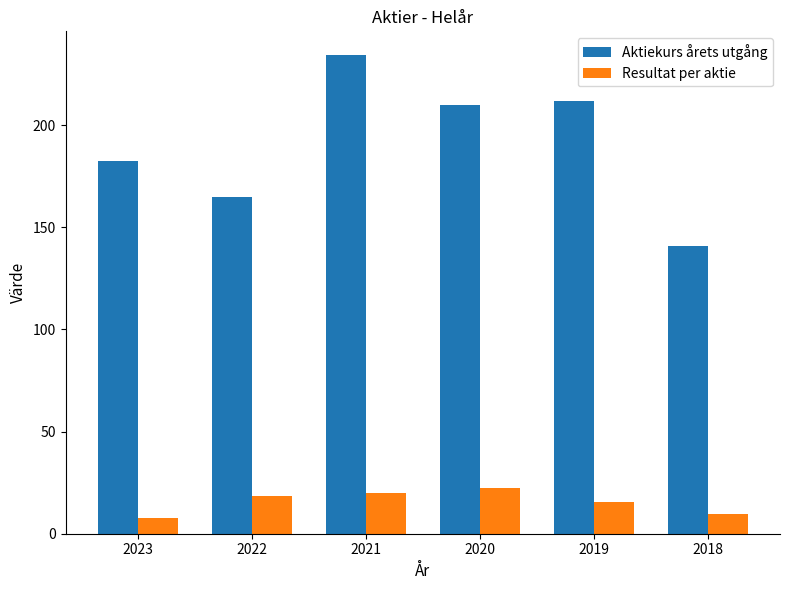

Rank the series by their average value, from highest to lowest.

Aktiekurs årets utgång, Resultat per aktie